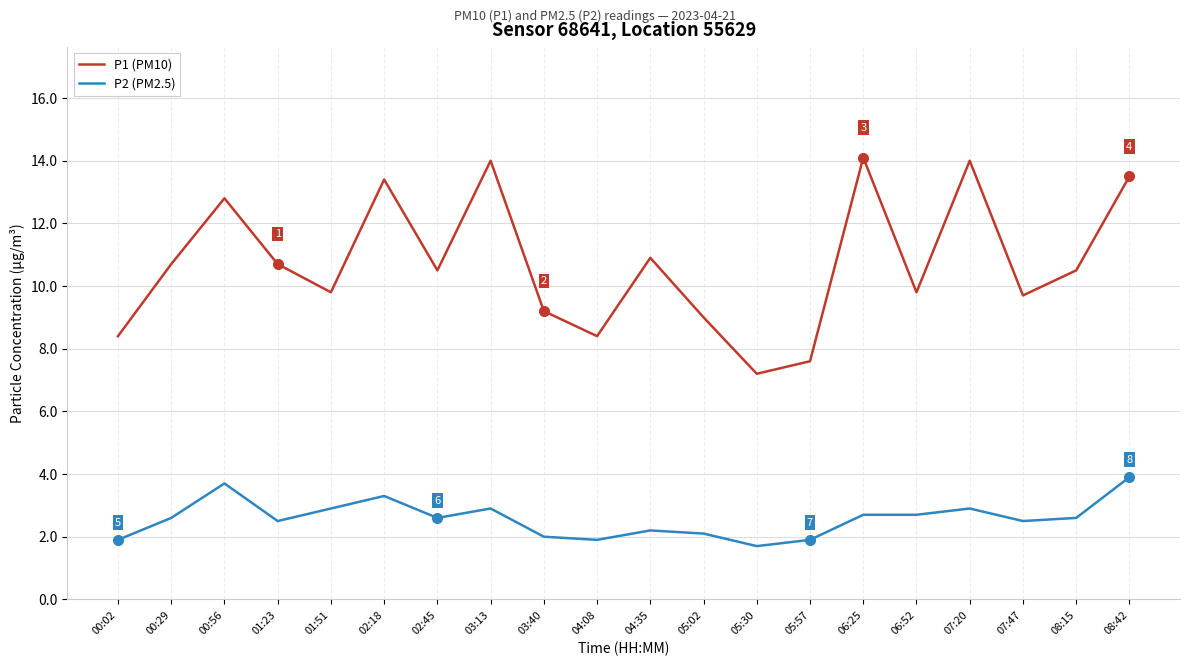

Is this an area chart (filled region under the line)?

No